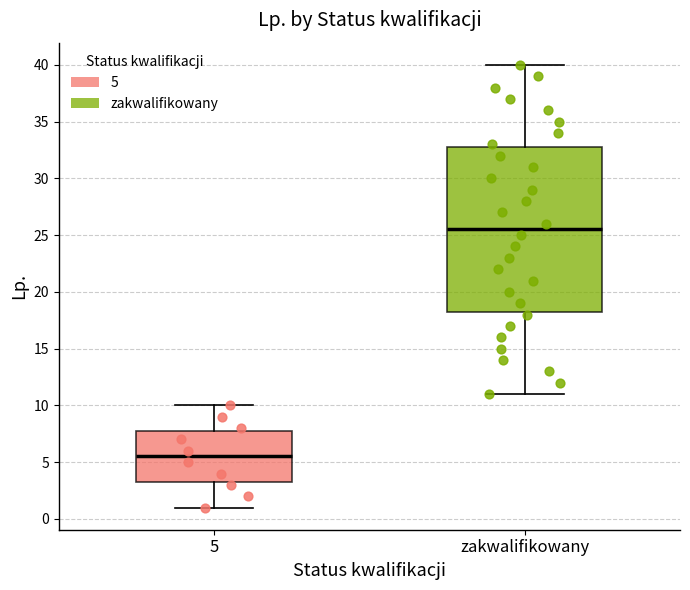

Where does the median line of the box for zakwalifikowany sit on the y-axis? The values are not printed on the chart, so give them approximately, as read against the axis.

25.5